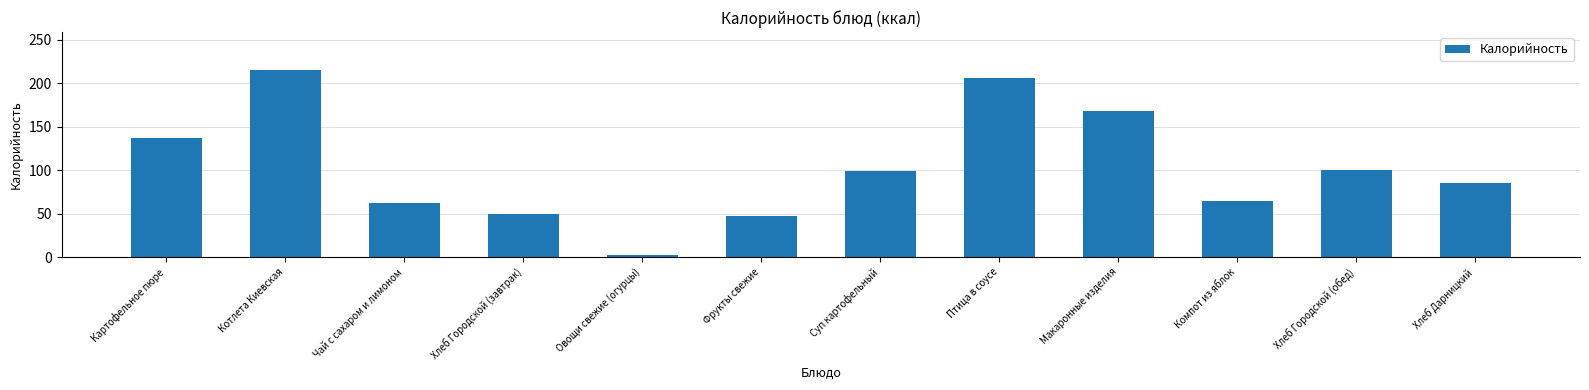

Which label corresponds to the largest value in the chart?

Котлета Киевская